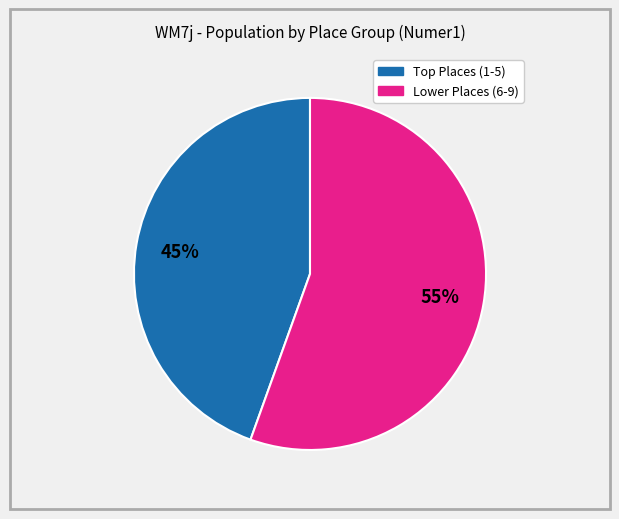

To the nearest percent, what is the average slice percentage?

50%